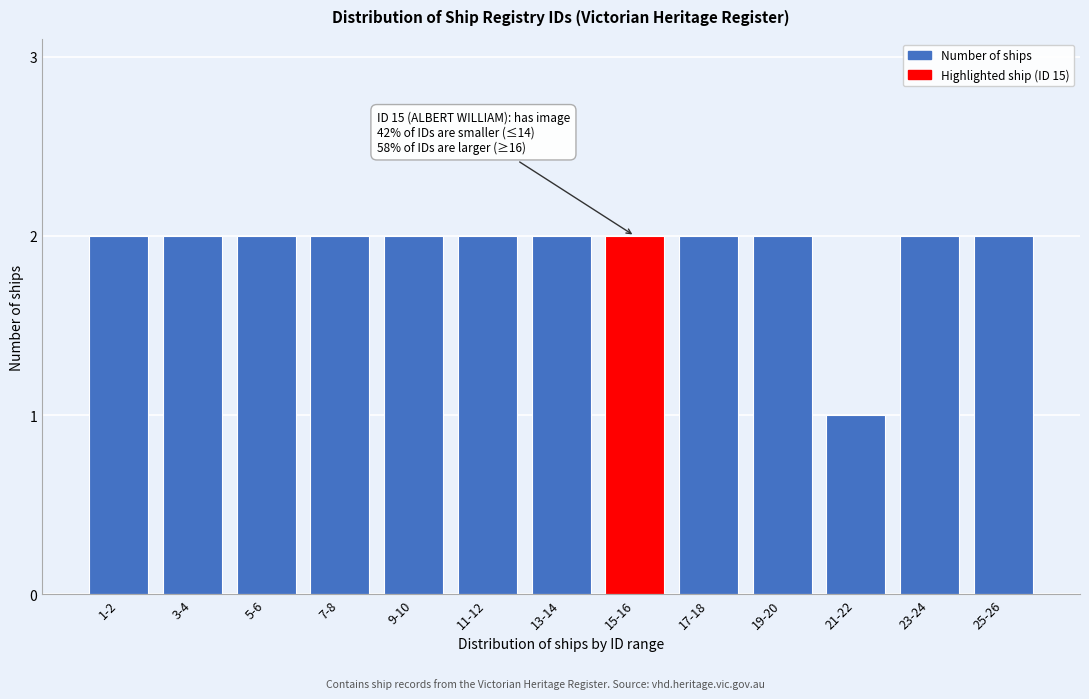

Reading left to right, what are all the values shown in this chart?

2	2	2	2	2	2	2	2	2	2	1	2	2